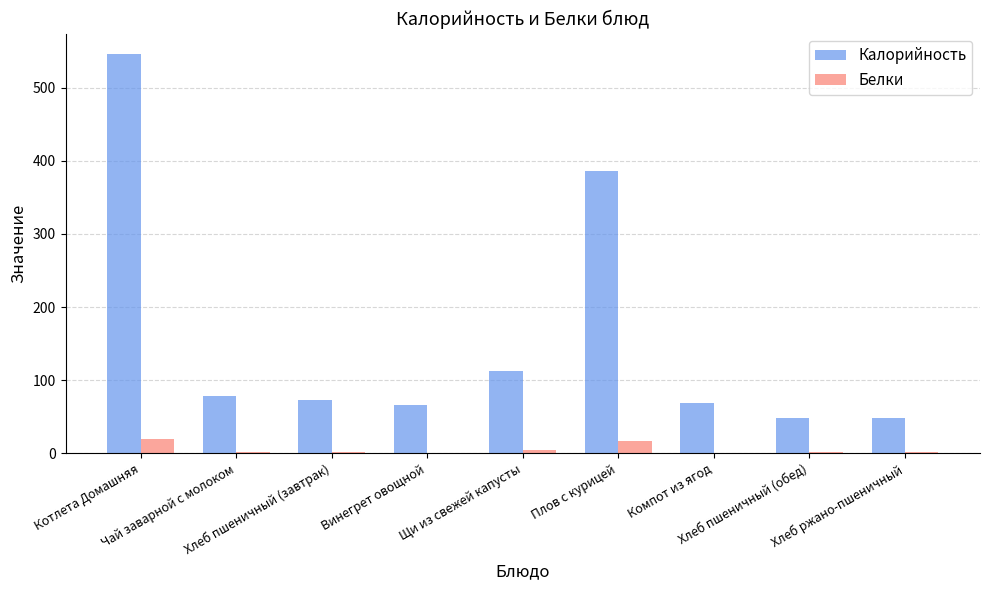

What is the greatest value displayed?

546.7